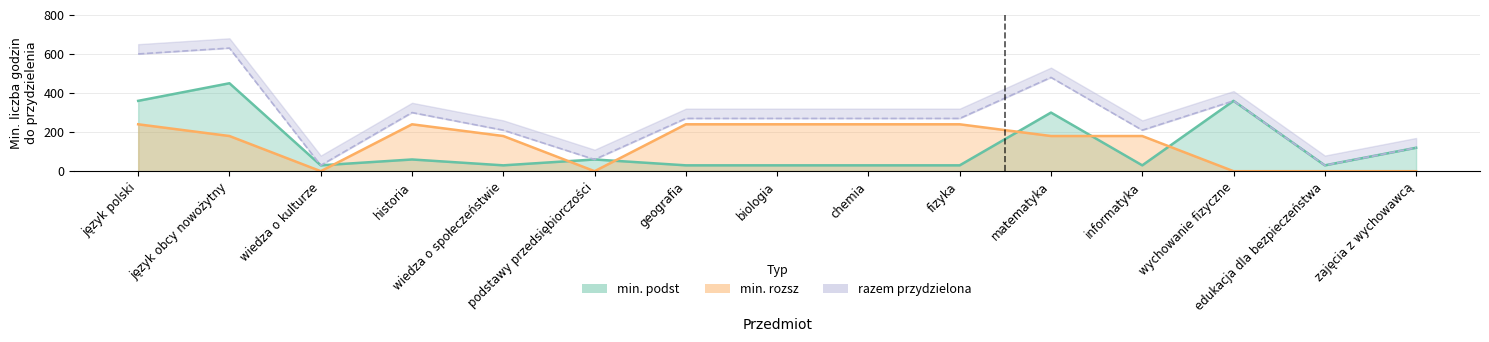

The value of min. podst at wiedza o społeczeństwie is 45. True or false?

False